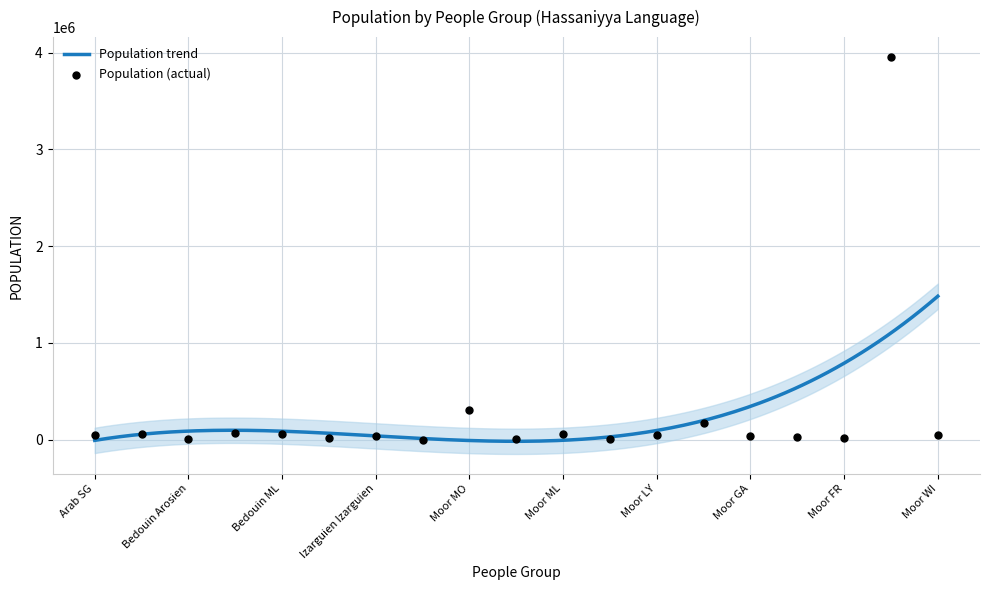

What is the highest value of the Population trend series?

1483082.8